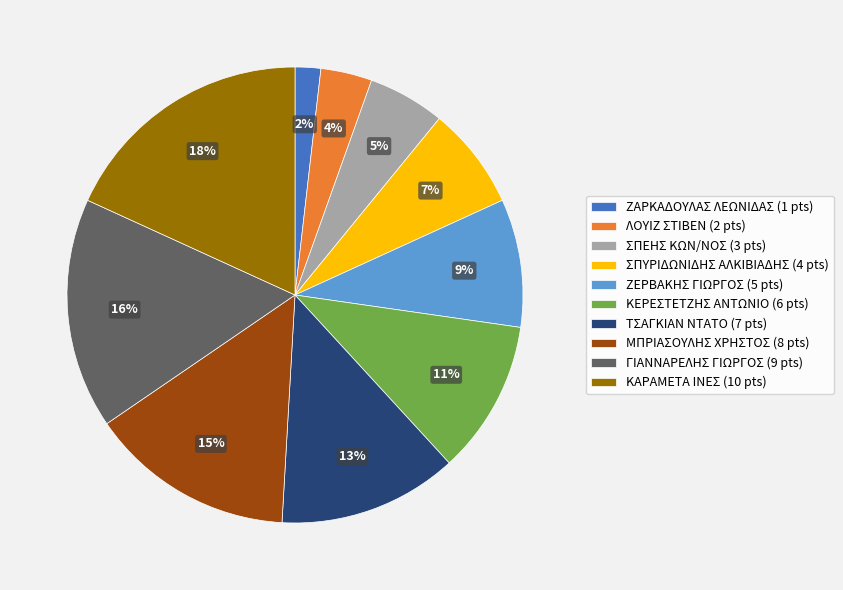

To the nearest percent, what is the difference between the largest and smallest slice percentages?

16%